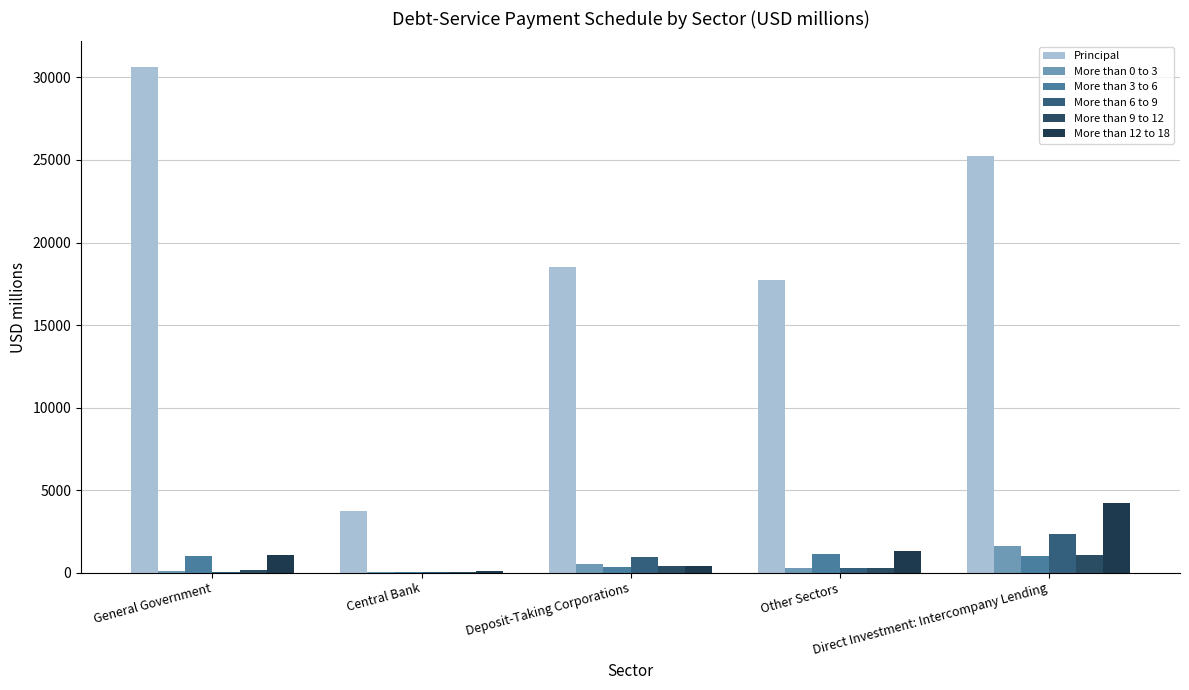

Are the bars grouped side by side (vs. stacked)?

Yes